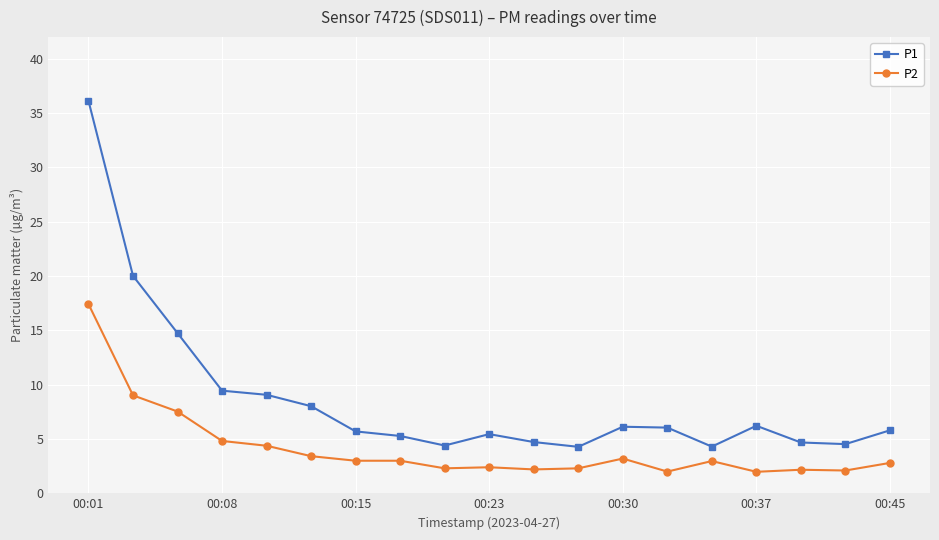

What is the maximum value for P1?

36.1